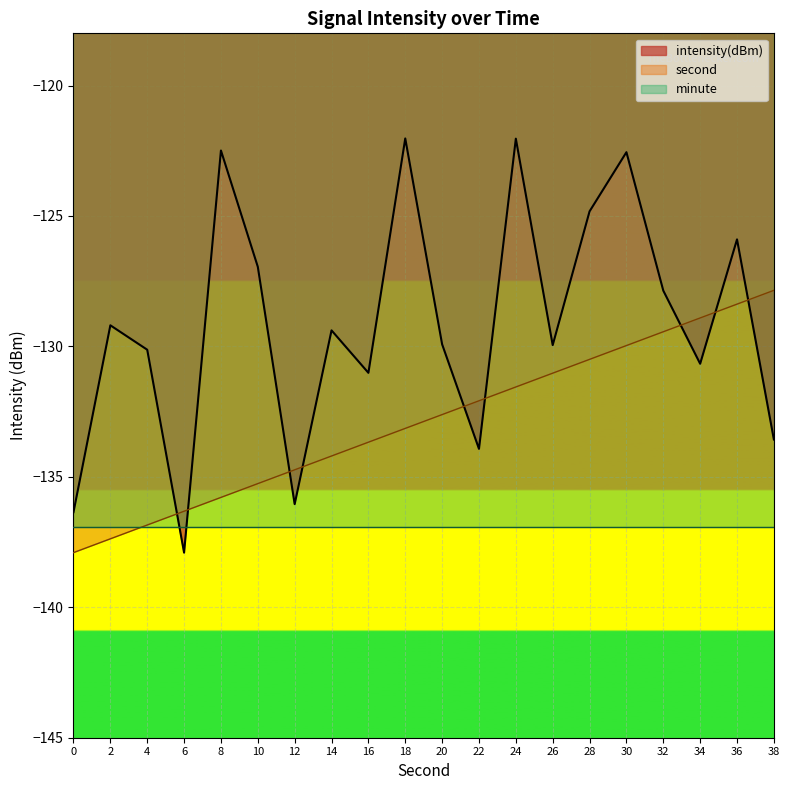

Read the intensity value at 24.

-122.0